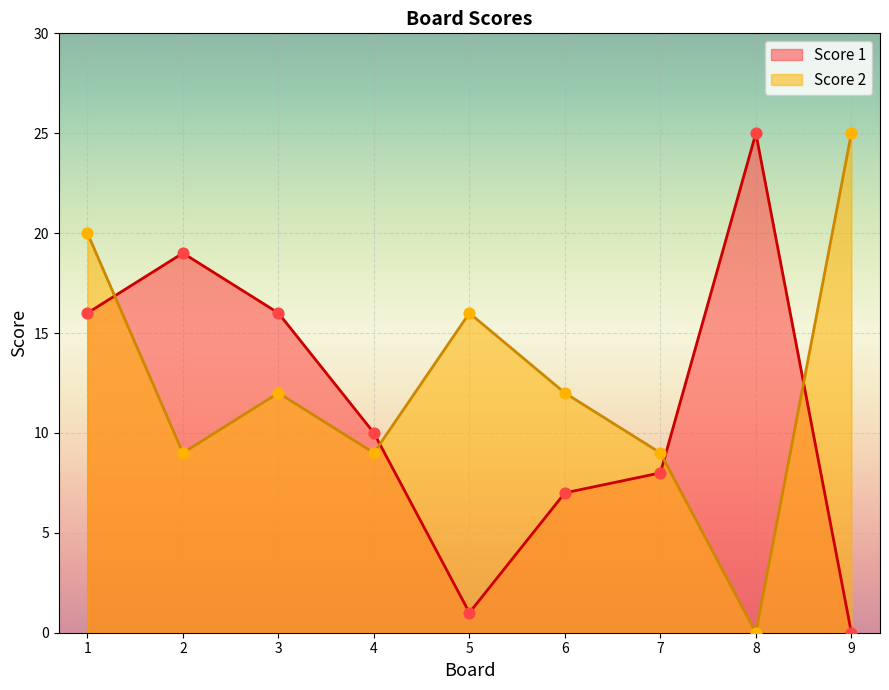

Which series reaches the maximum Y coordinate?

Score 1